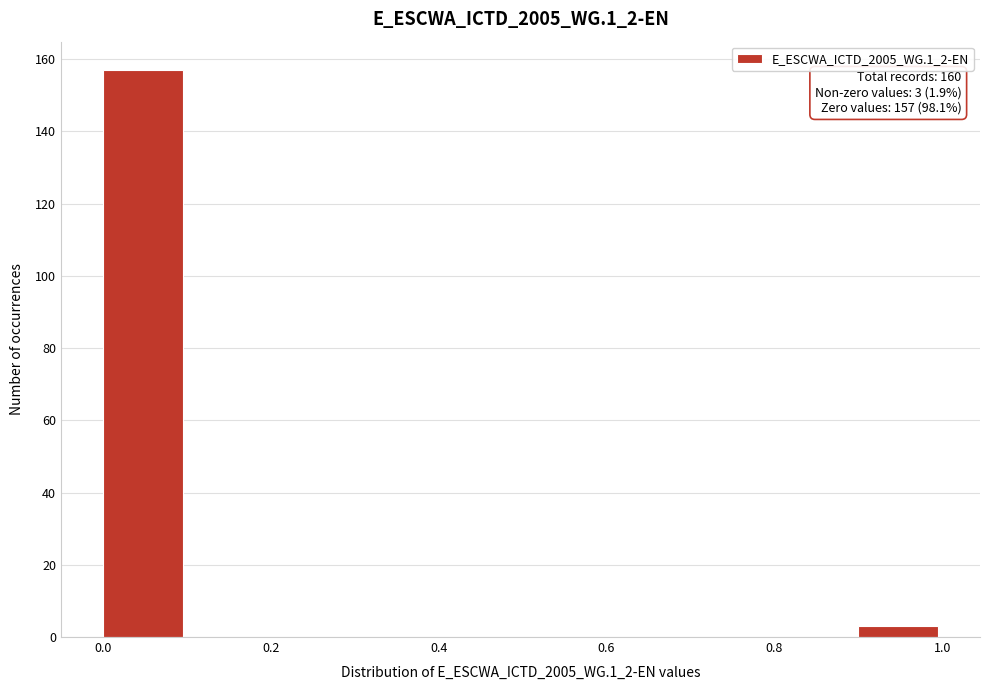

Which range on the x-axis has the tallest bar?

0.0 to 0.1